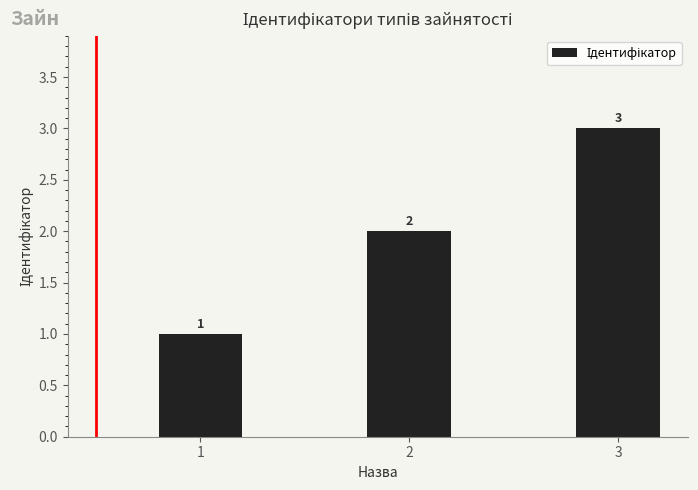

What is the ratio of the value at 1 to the value at 3?

0.3